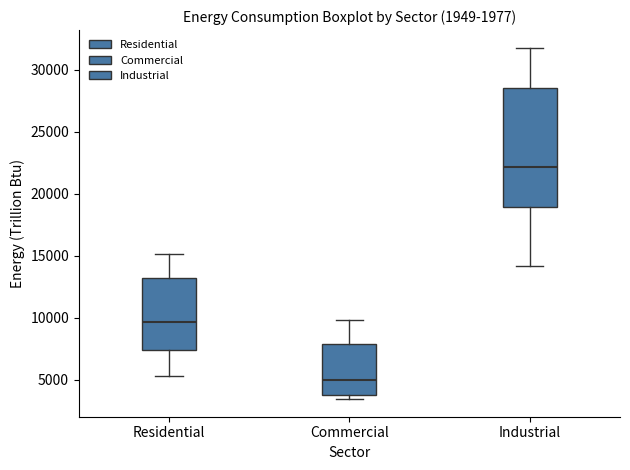

Which box's median line is the highest?

Industrial